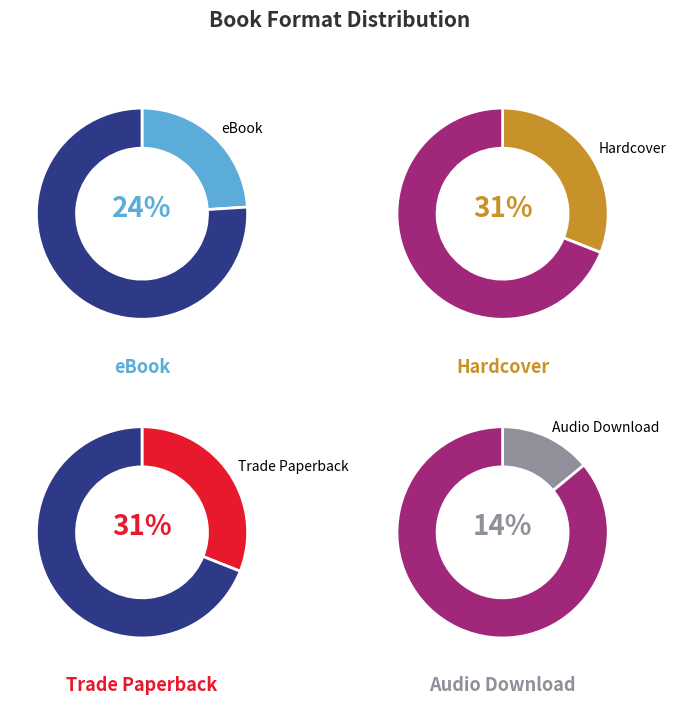

Is eBook the majority of the pie?

No